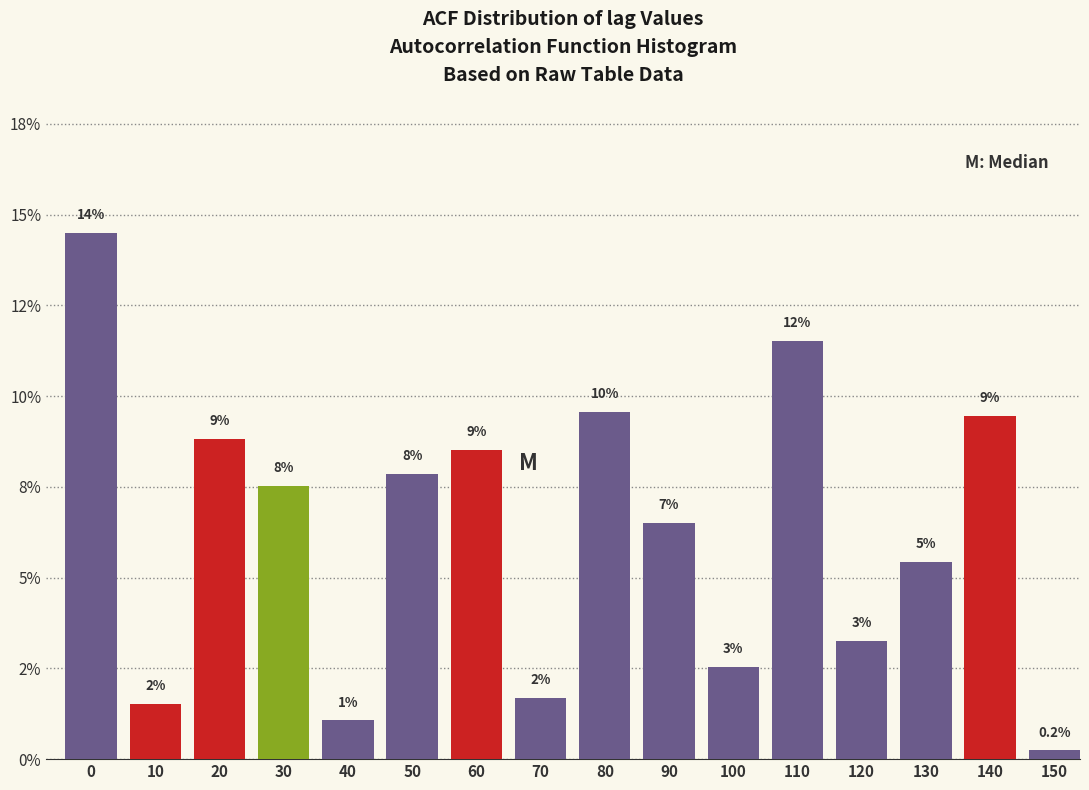

Does the chart contain any negative values?

No